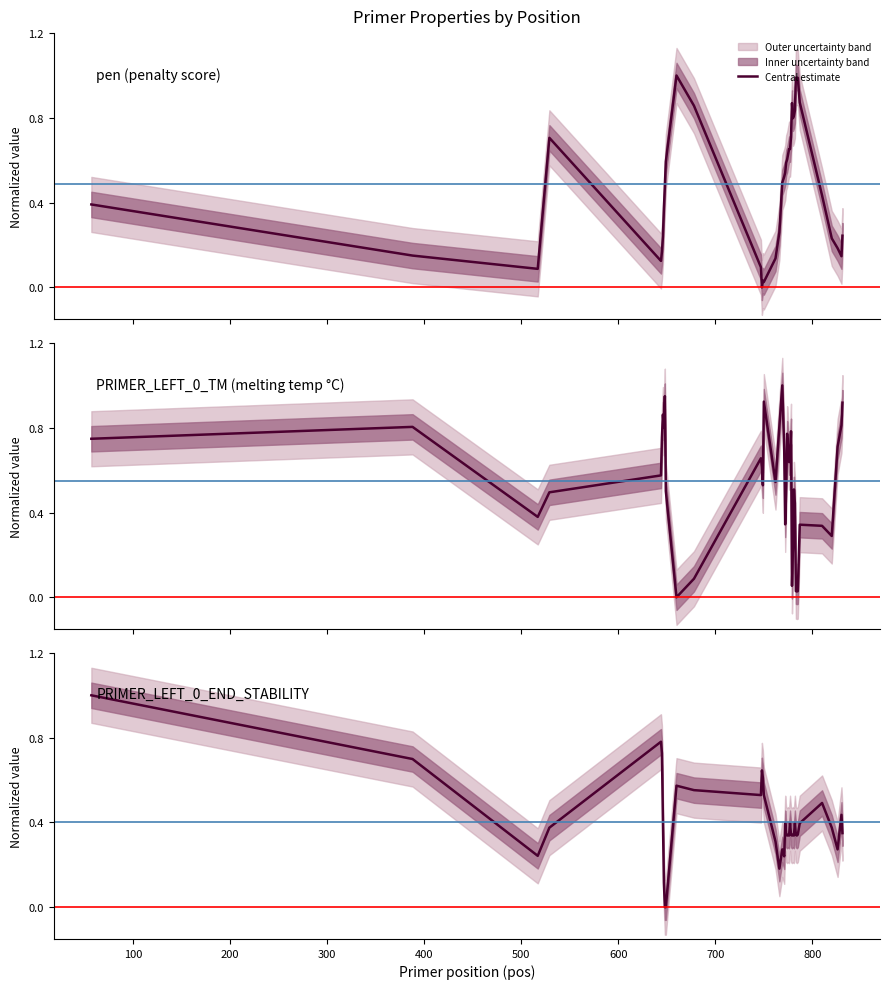

Is the value of PRIMER_LEFT_0_TM at 15 greater than the value of pen at 13?

Yes